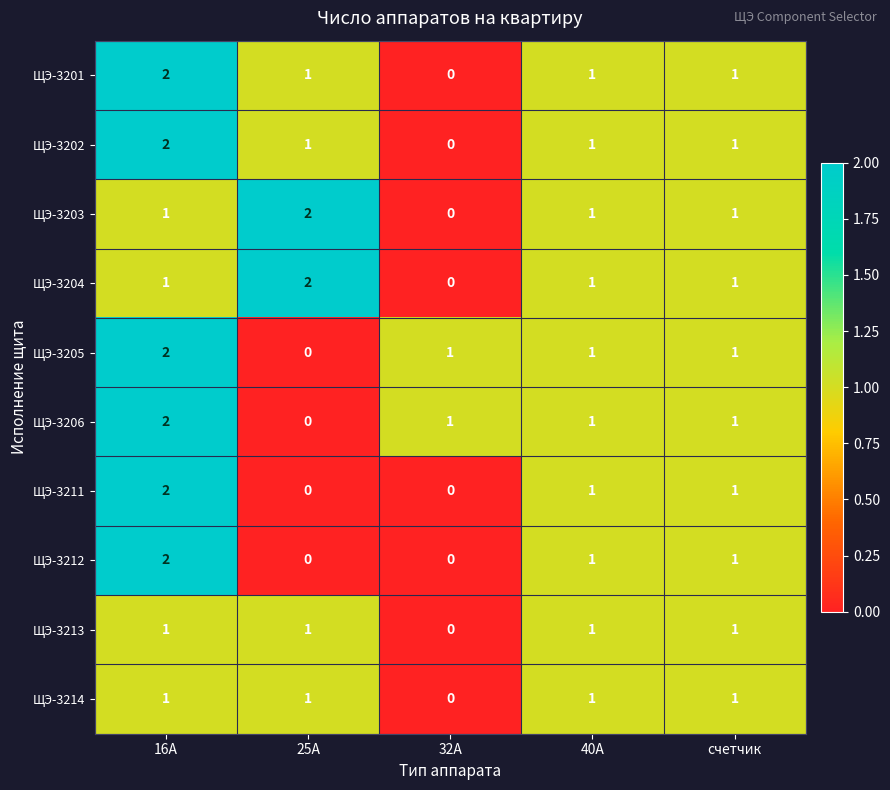

Which category has the highest value in the ЩЭ-3205 series?

16А